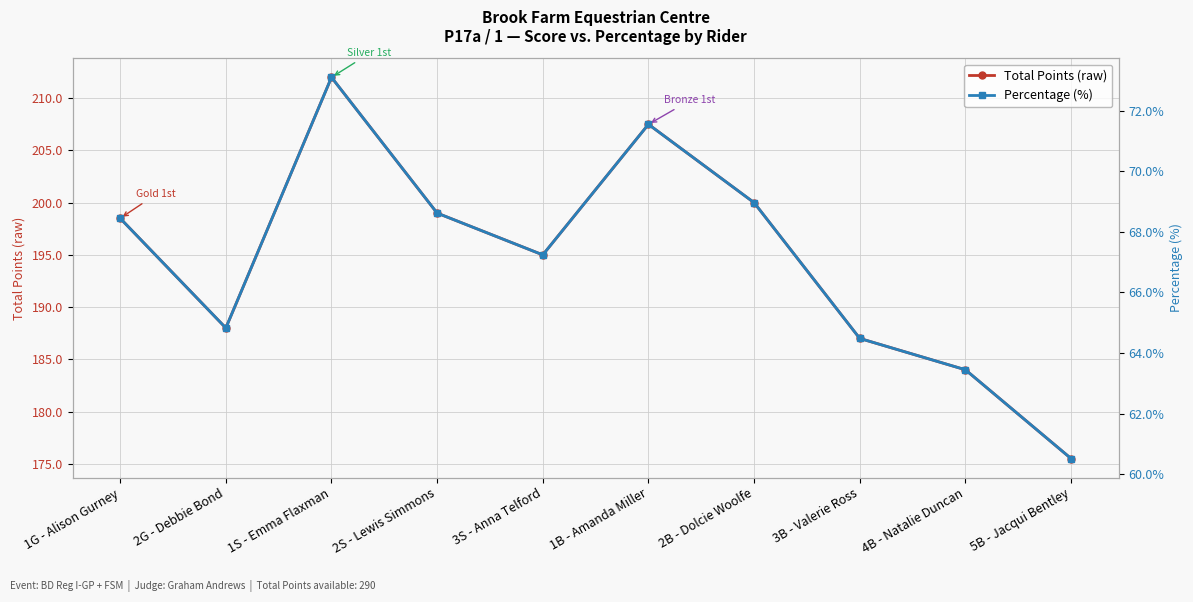

What is the greatest value displayed?

212.0